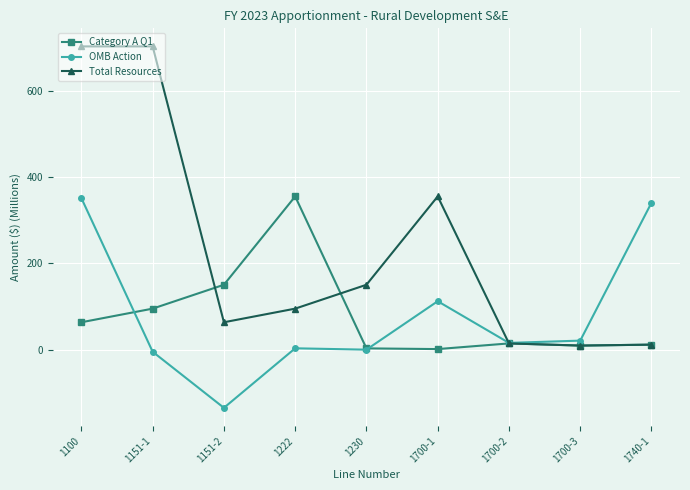

At which label is OMB Action closest to 108?

1700-1